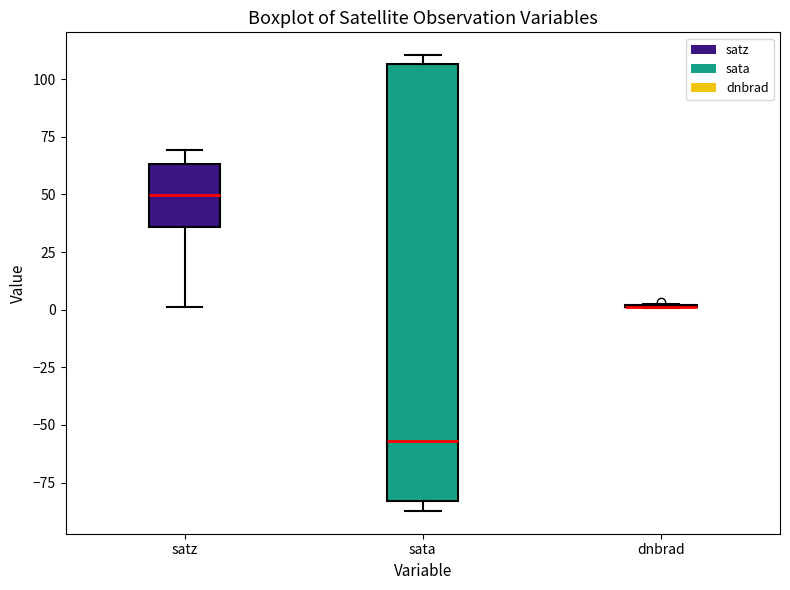

Which box is the tallest, from its lower edge to its upper edge?

sata